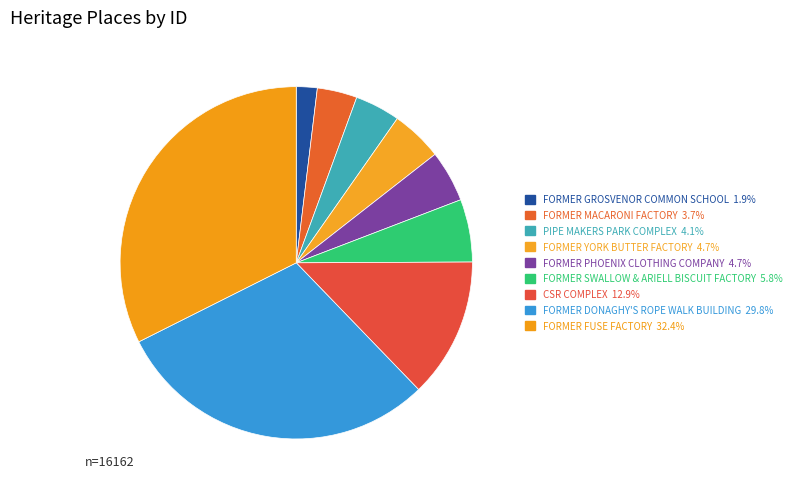

To the nearest percent, what portion does FORMER SWALLOW & ARIELL BISCUIT FACTORY represent?

6%